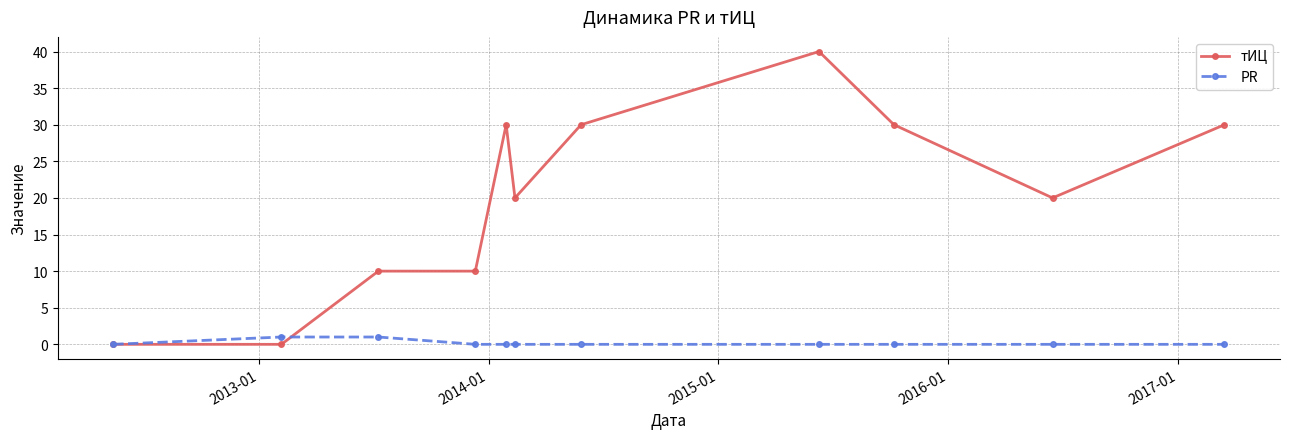

Which series has the largest range (max minus min)?

тИЦ